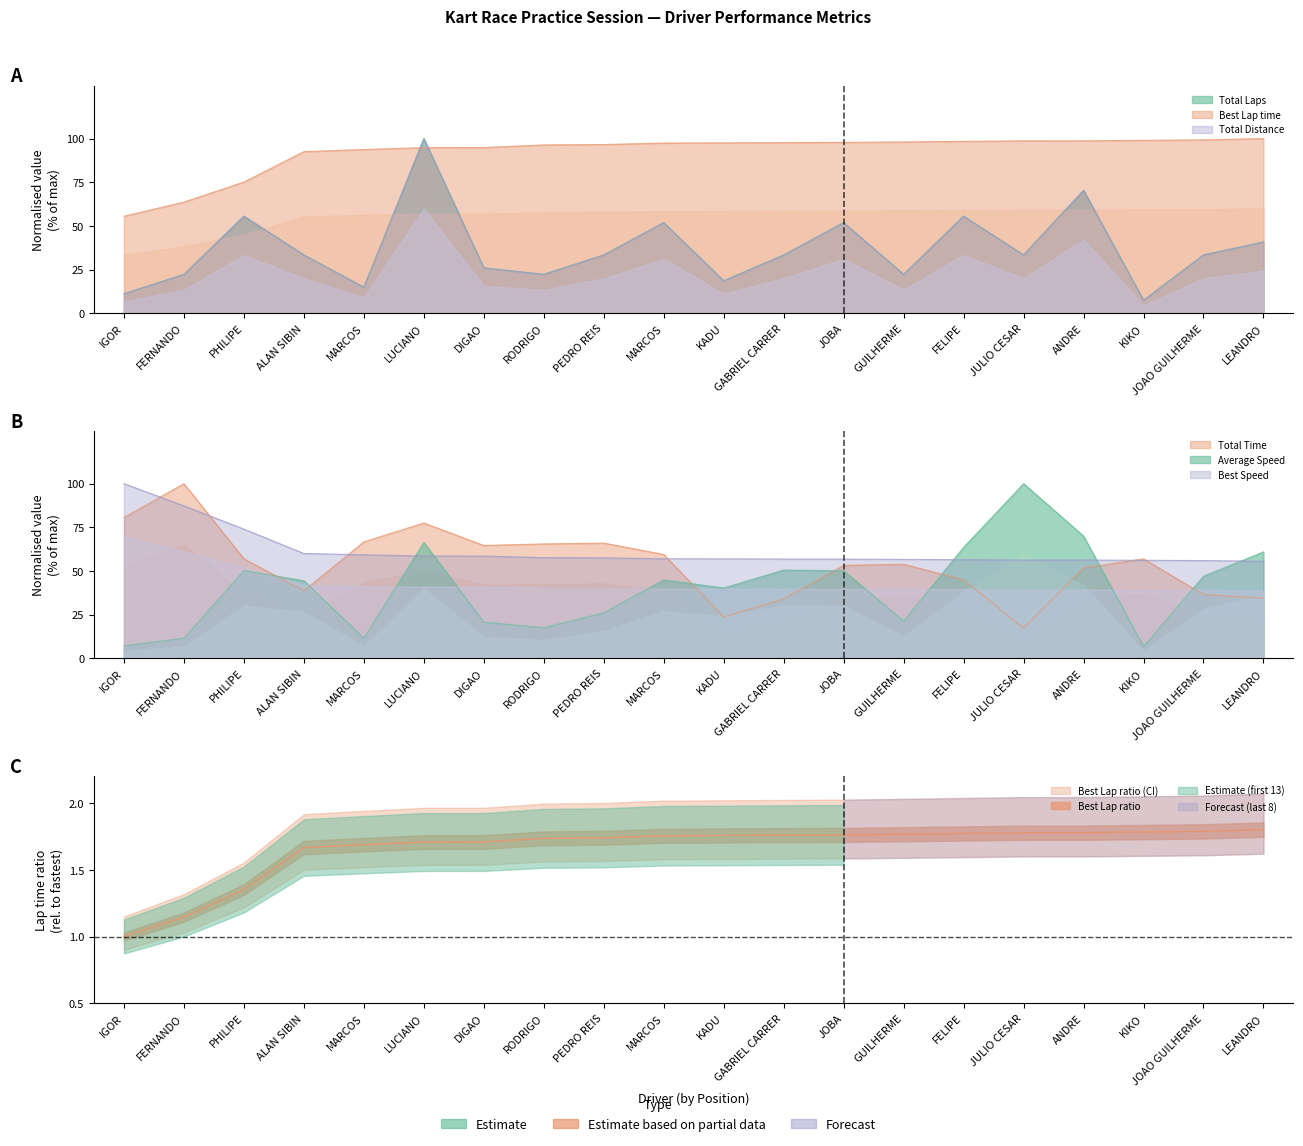

Between which two adjacent categories do Best Lap time and Total Time first intersect?

FERNANDO and PHILIPE